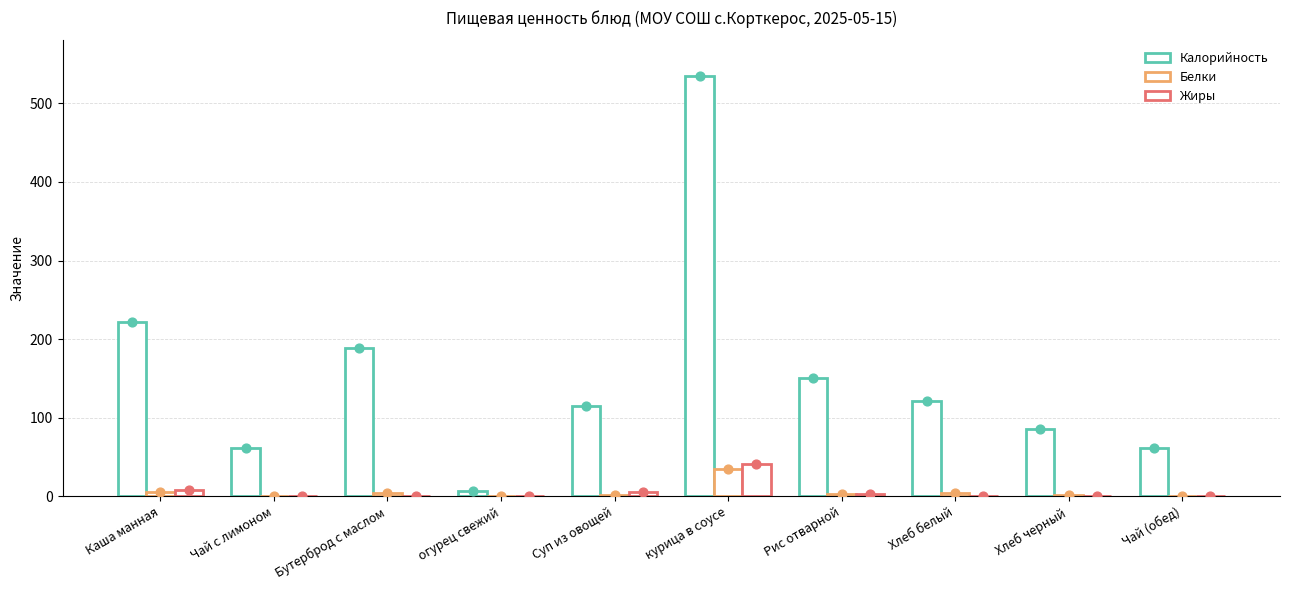

Is the value of Жиры at Каша манная greater than the value of Белки at Суп из овощей?

Yes